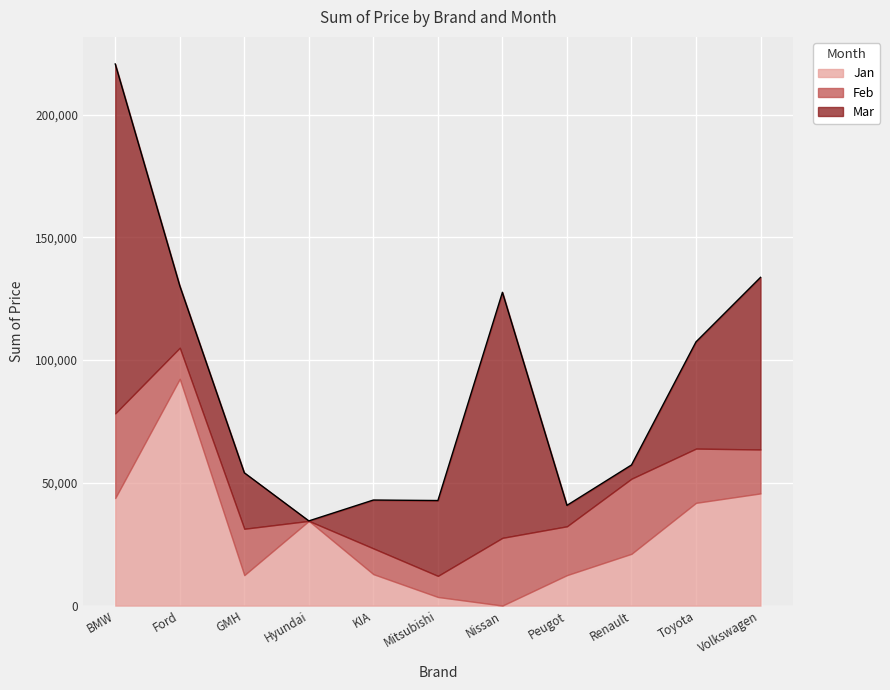

How many interior local peaks does the Feb series have?

4